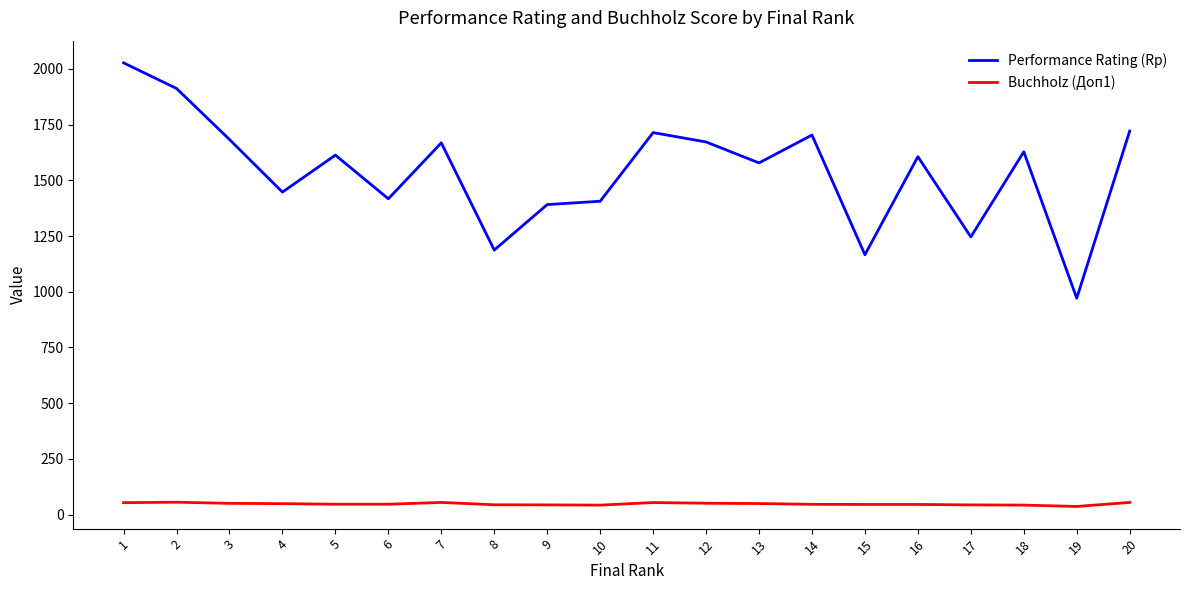

What are all the series names shown in the legend?

Performance Rating (Rp), Buchholz (Доп1)